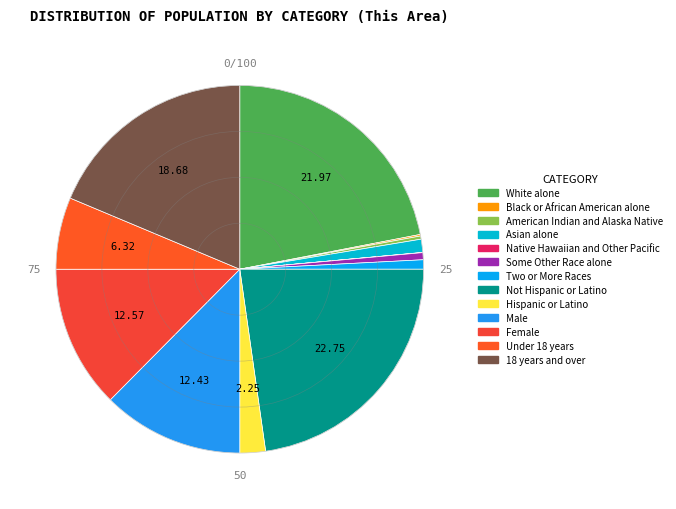

Is there any slice that represents more than half of the pie?

No